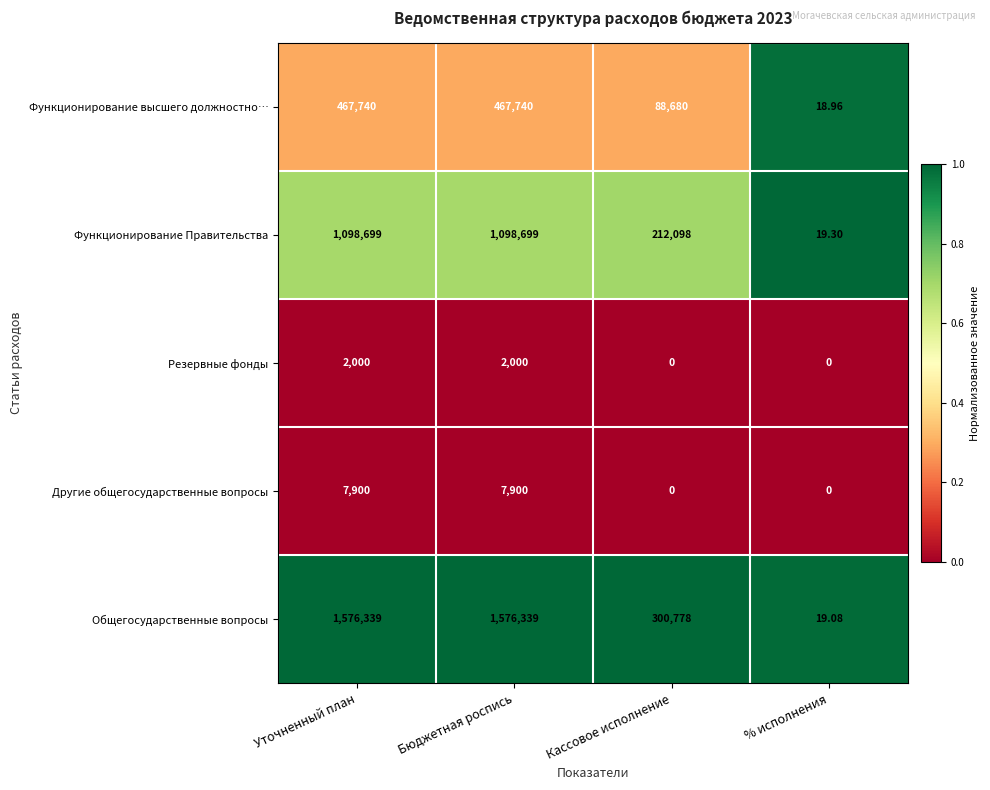

Rank the series at Бюджетная роспись from lowest to highest value.

Резервные фонды, Другие общегосударственные вопросы, Функционирование высшего должностно…, Функционирование Правительства, Общегосударственные вопросы